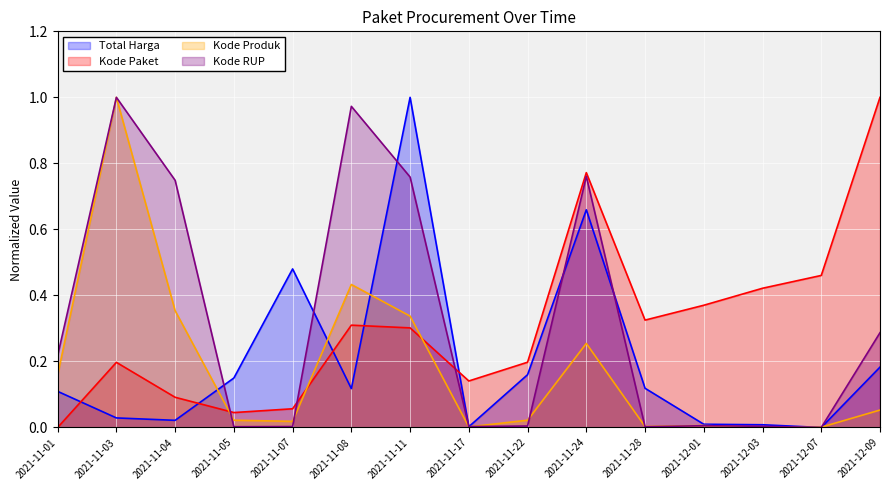

Between 2021-11-01 and 2021-11-11, which series saw the biggest shift?

Total Harga